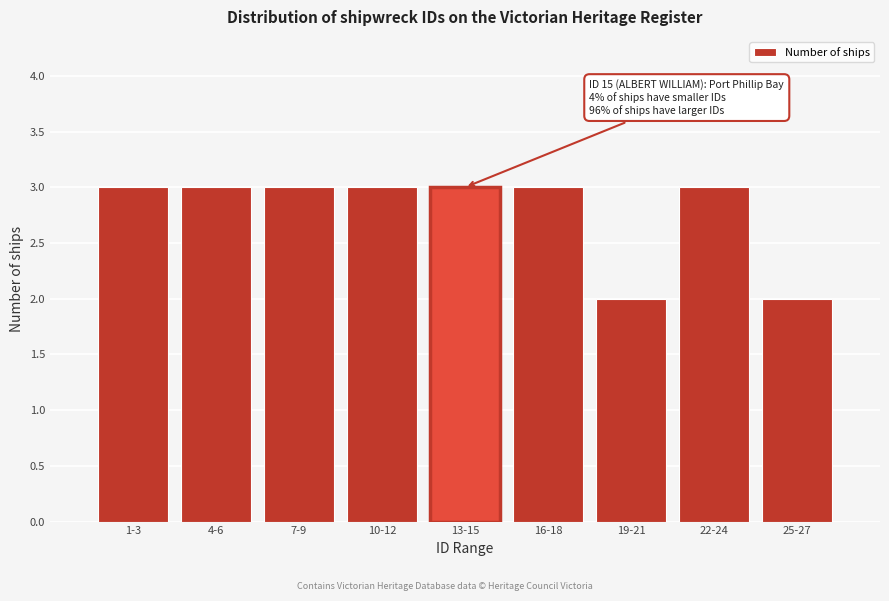

Reading right to left, what are all the values shown in this chart?

25-27=2	22-24=3	19-21=2	16-18=3	13-15=3	10-12=3	7-9=3	4-6=3	1-3=3